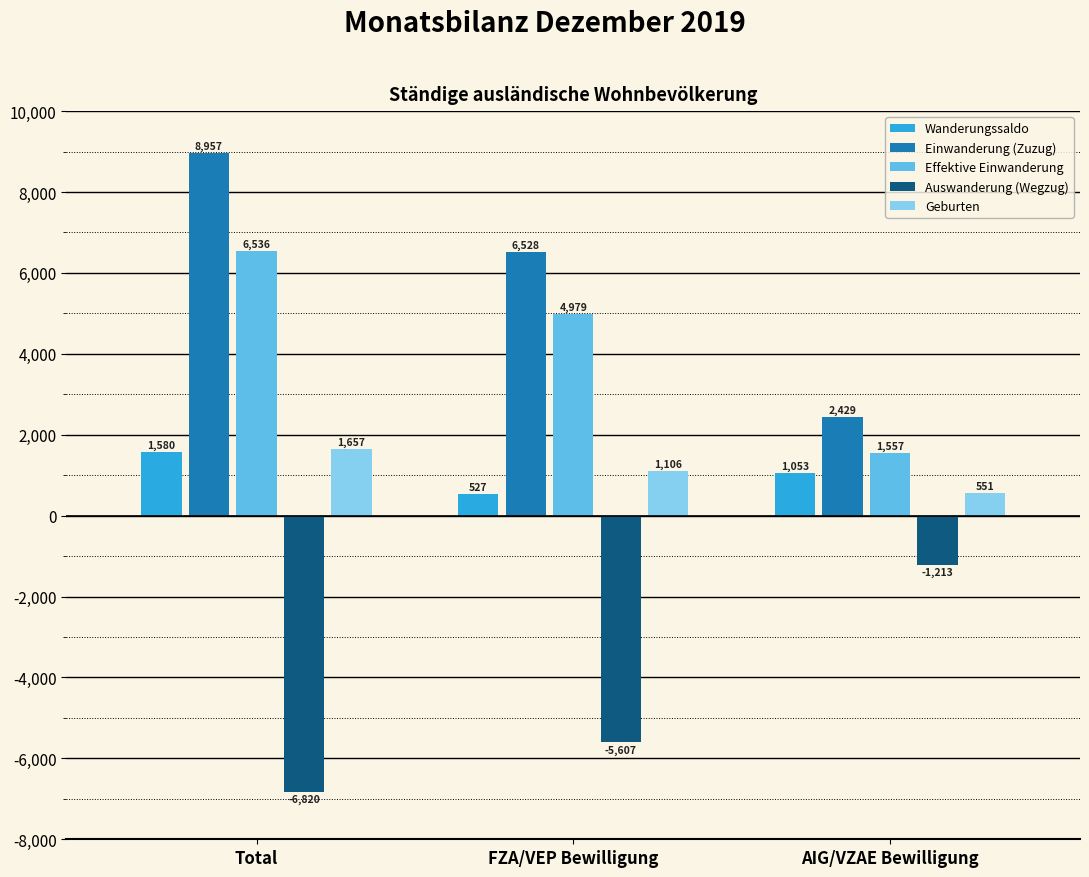

Which series has the largest total across all categories?

Einwanderung (Zuzug)